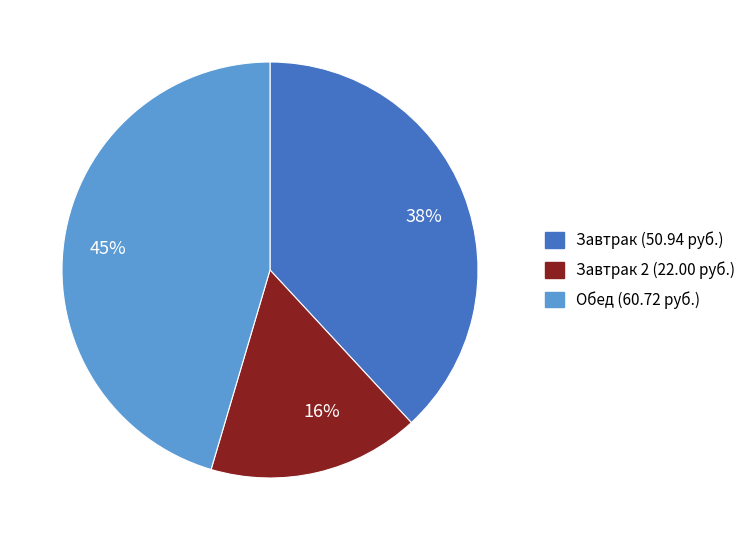

To the nearest percent, what is the average slice percentage?

33%